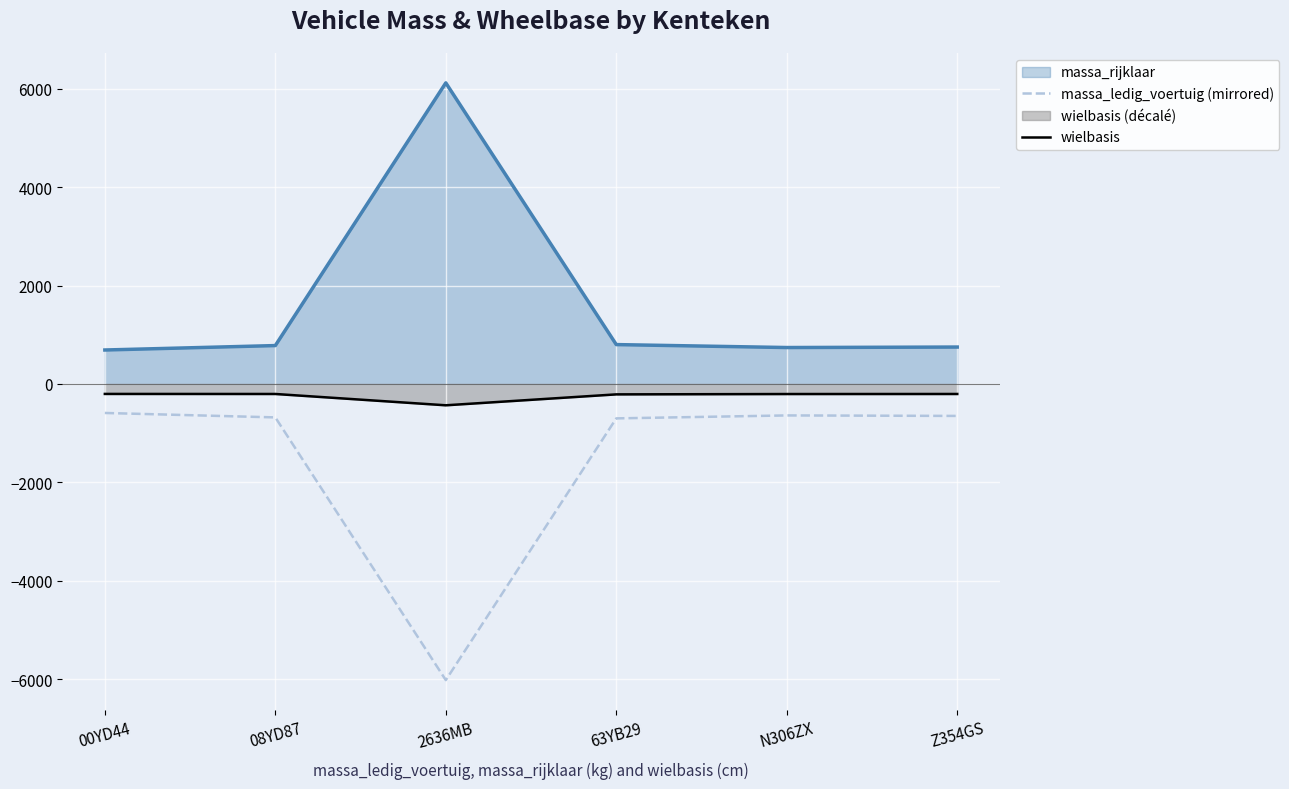

Rank the series at 00YD44 from lowest to highest value.

massa_ledig_voertuig (mirrored), wielbasis, massa_rijklaar